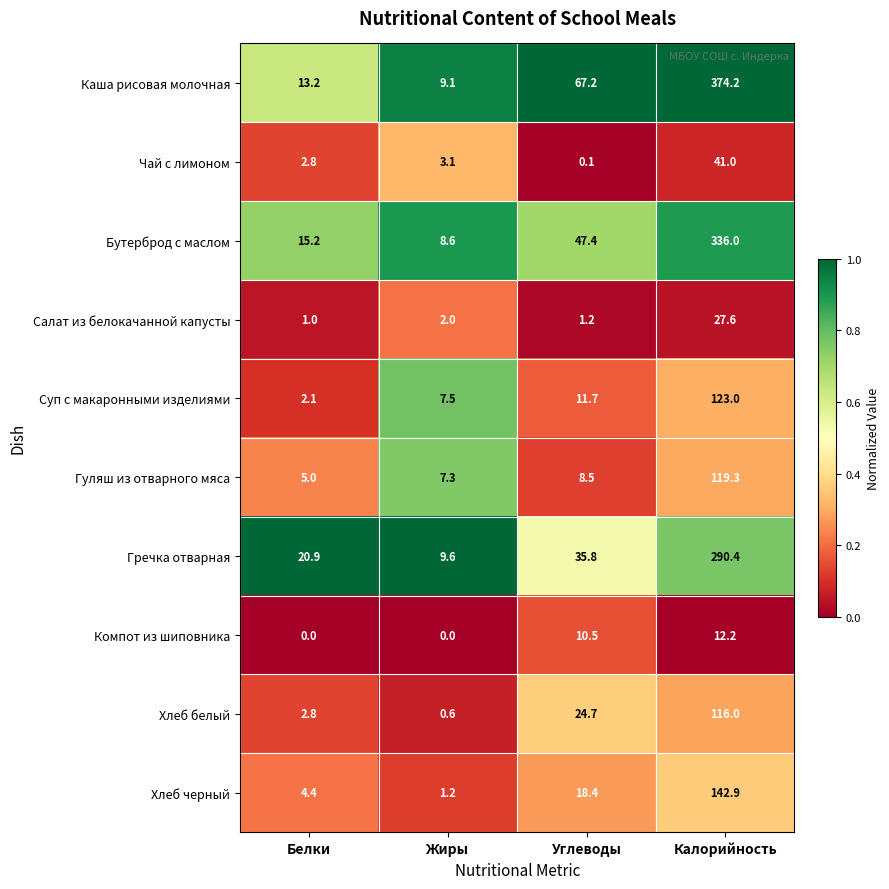

The value of Гуляш из отварного мяса at Углеводы is 2.3. True or false?

False